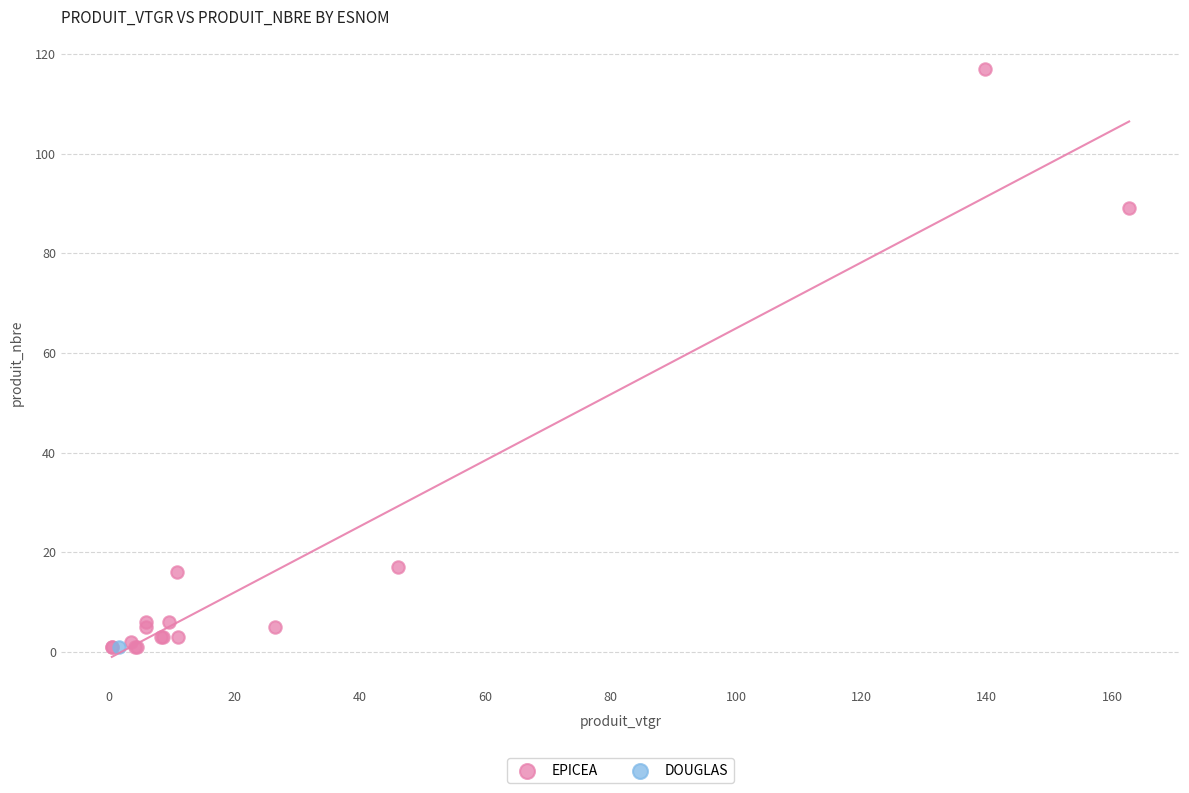

What are all the series names shown in the legend?

EPICEA, DOUGLAS